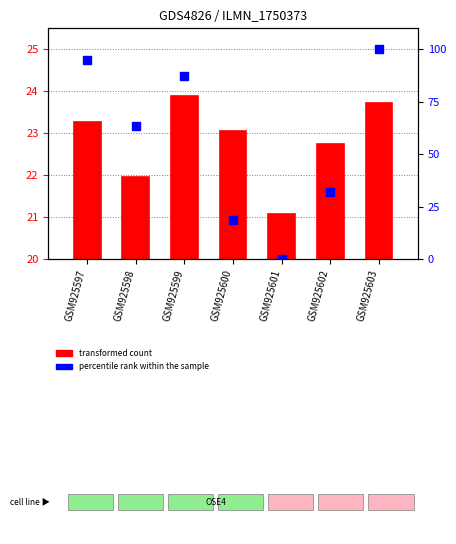

Which series has the widest spread of Y values?

percentile rank within the sample